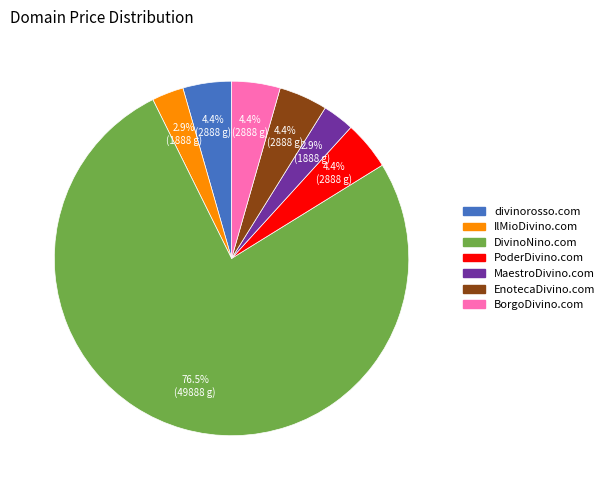

To the nearest percent, what portion does EnotecaDivino.com represent?

4%